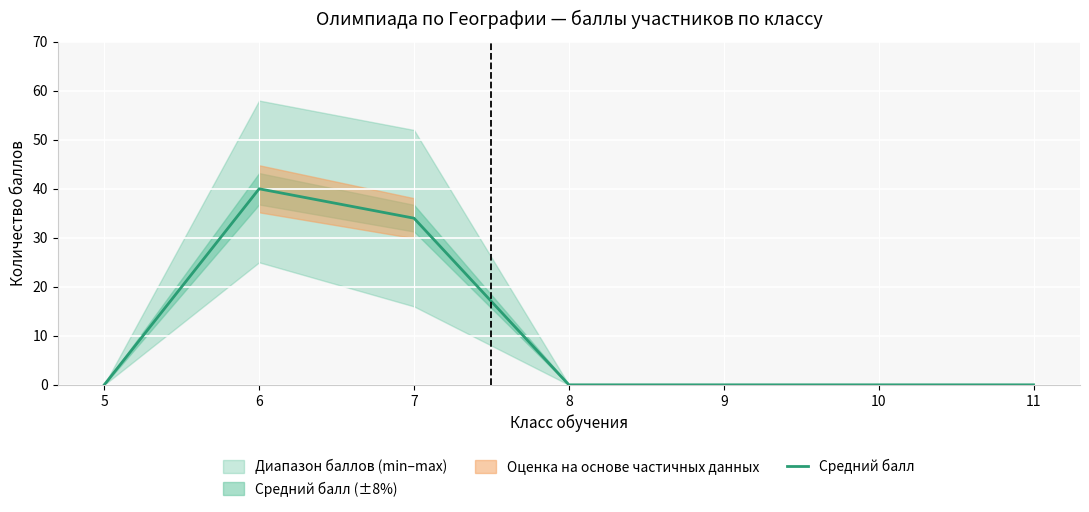

Between 10 and 11, which is larger?

10